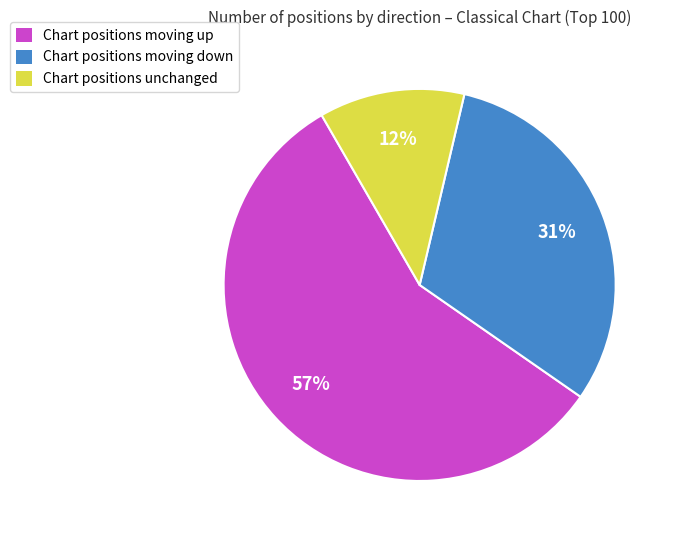

To the nearest percent, what percentage of the pie is Chart positions unchanged?

12%